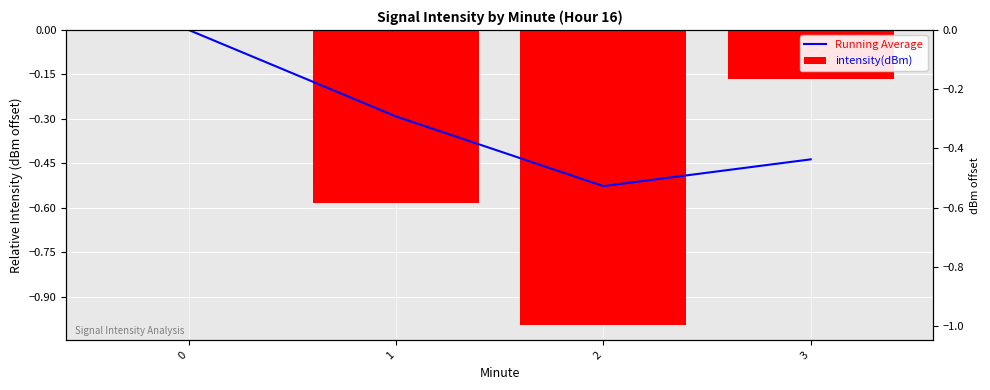

Which category has the lowest value in the intensity(dBm) series?

2